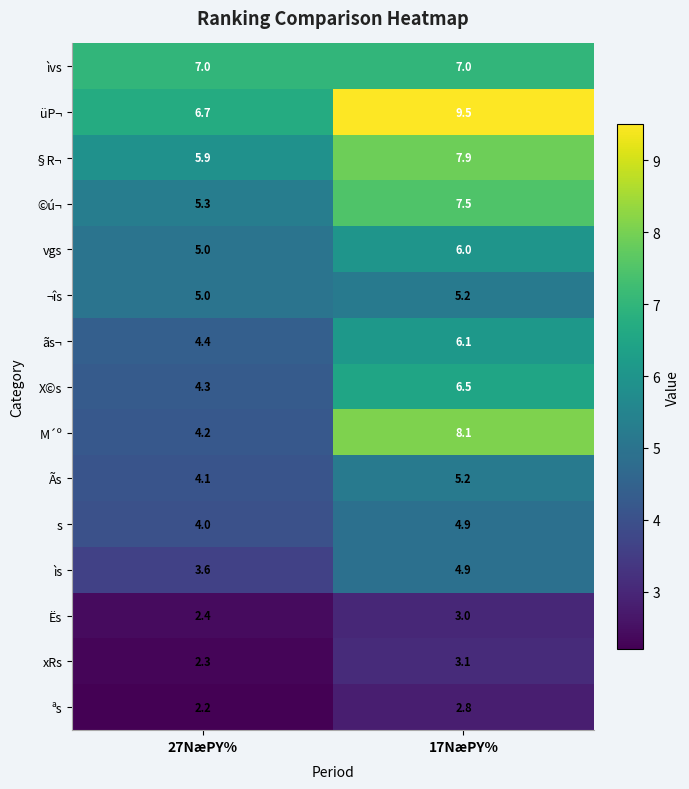

What is the smallest value displayed?

2.2